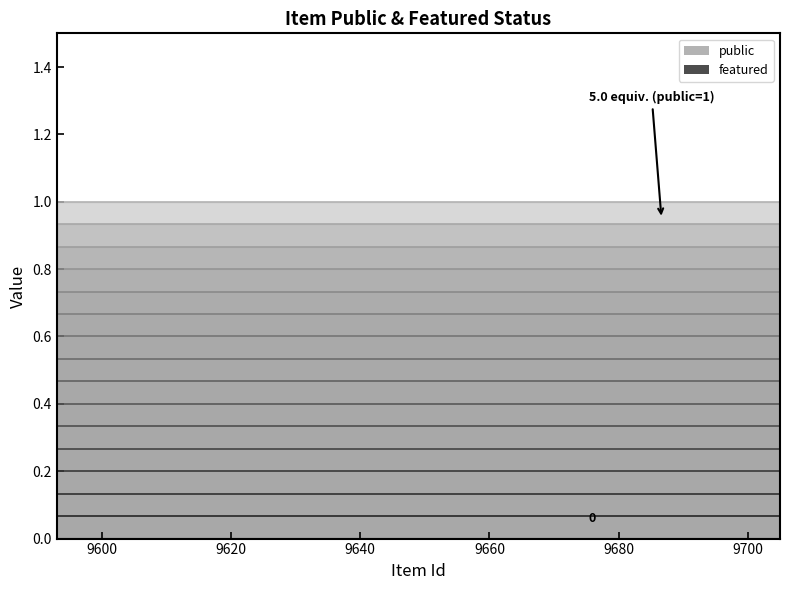

Between 9676 and 9705, which series saw the biggest shift?

public